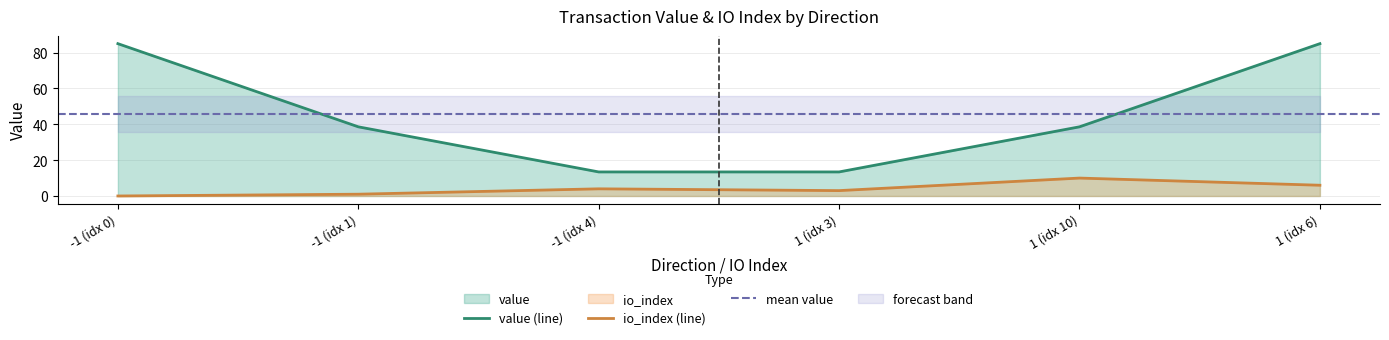

The value of io_index (line) at -1 (idx 0) is 0.0. True or false?

True